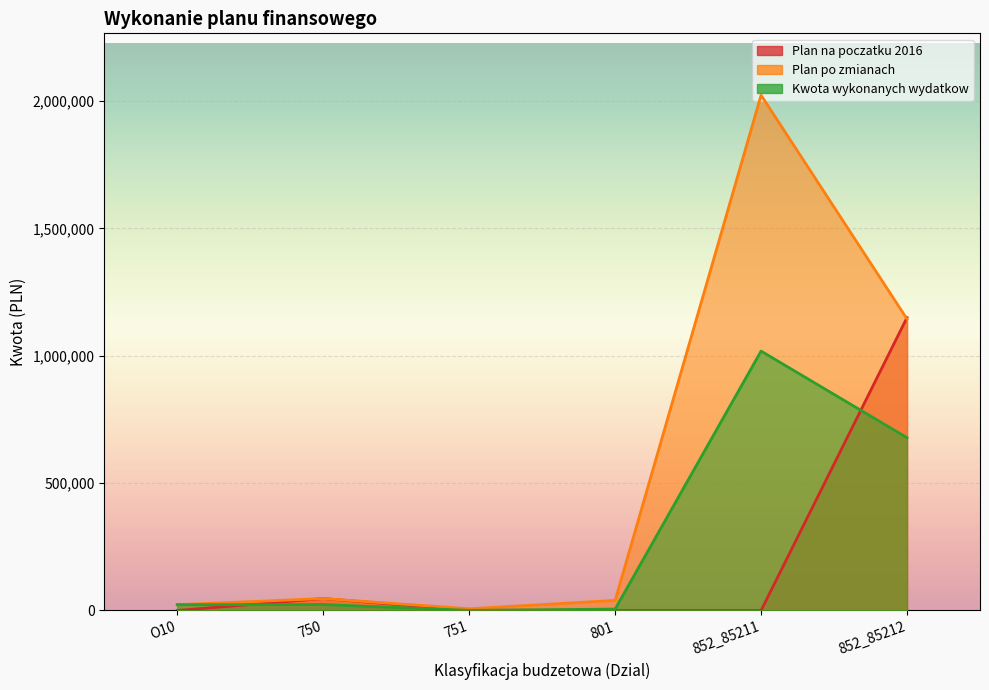

How many data points in Kwota wykonanych wydatkow are above 23350?

2